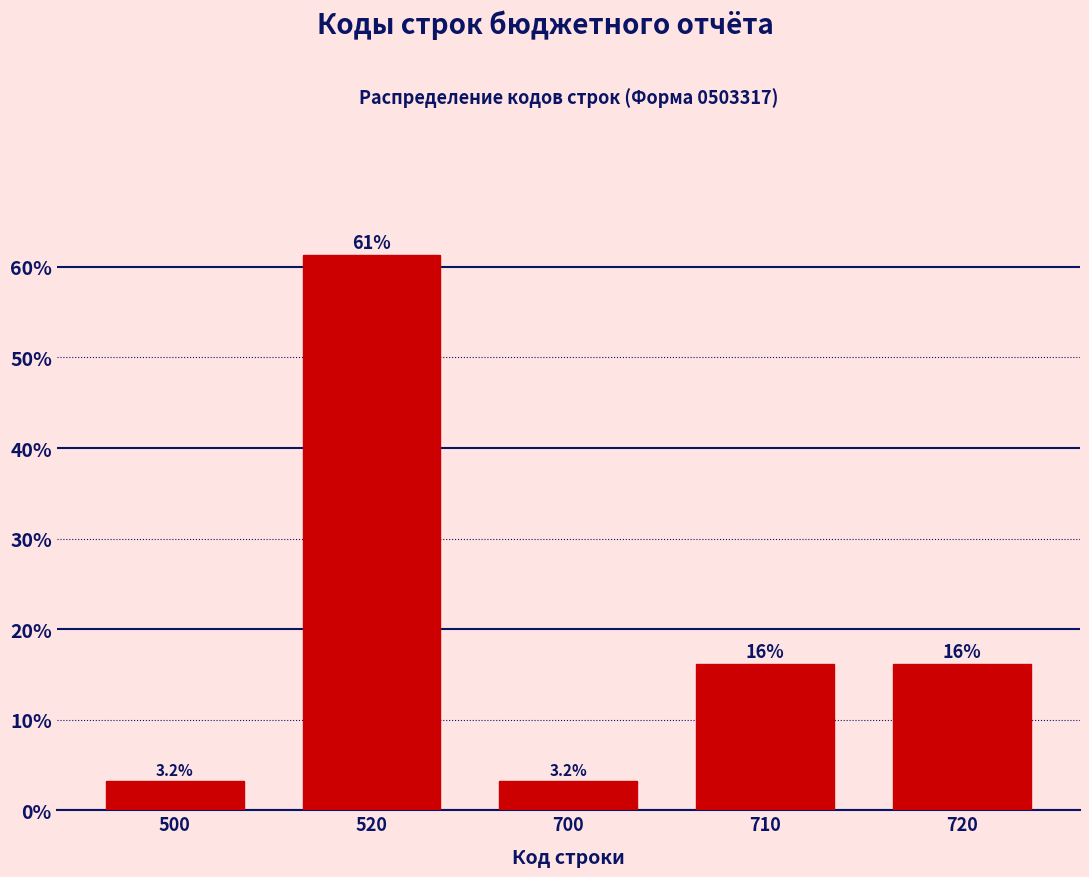

Reading right to left, list all the values displayed in this chart.

720=16.1	710=16.1	700=3.2	520=61.3	500=3.2